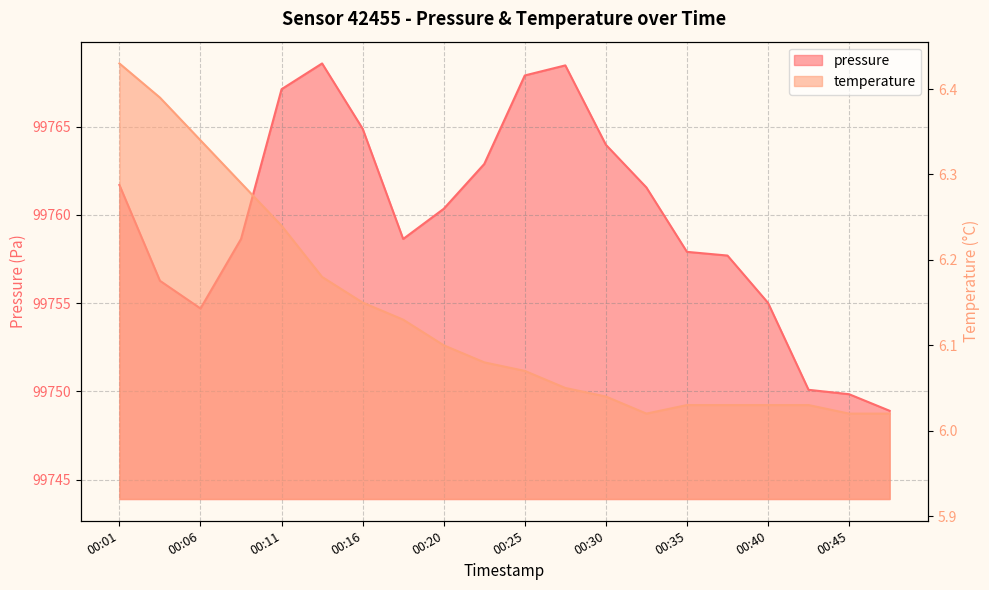

Is the value of pressure at 00:45 greater than the value of temperature at 00:42?

Yes